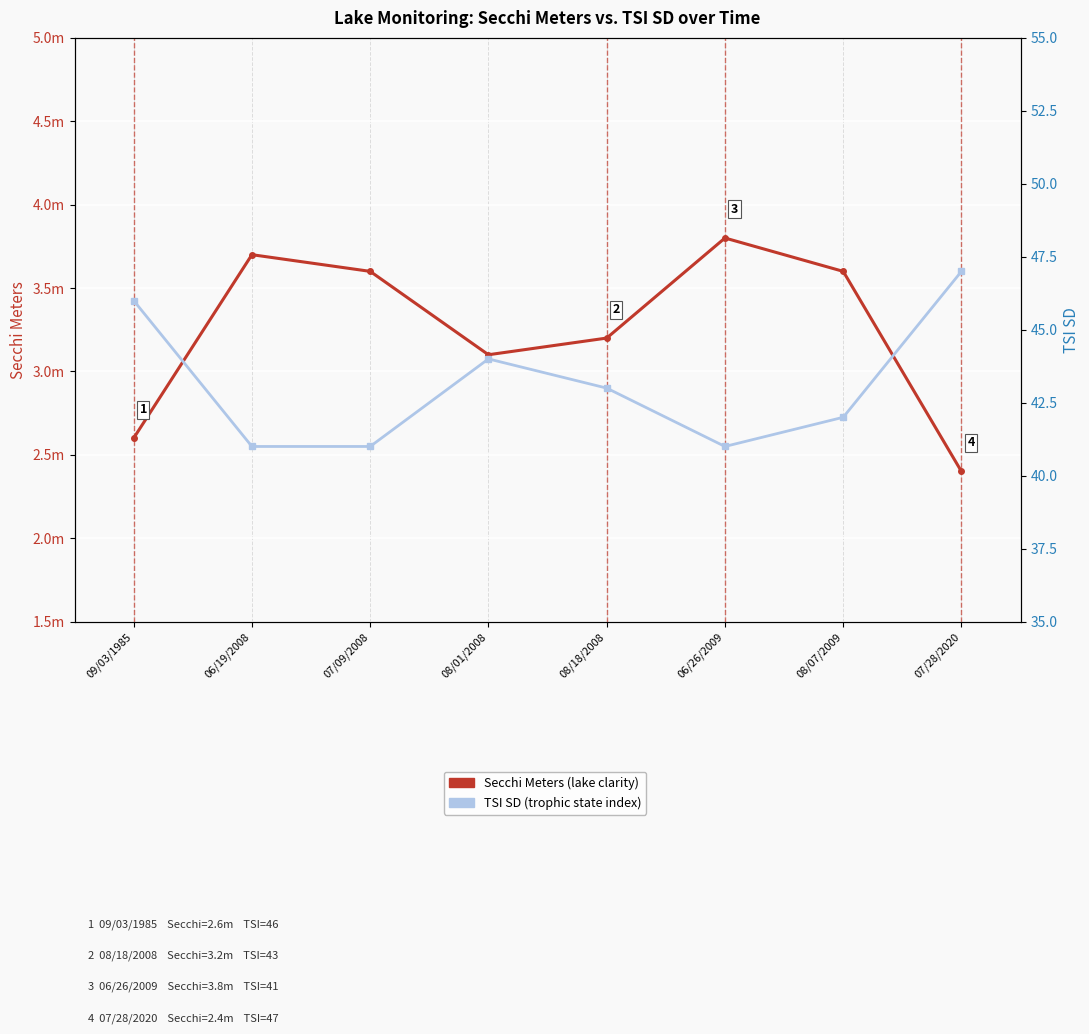

List the labels in order of TSI SD (trophic state index) value, smallest first.

06/19/2008, 07/09/2008, 06/26/2009, 08/07/2009, 08/18/2008, 08/01/2008, 09/03/1985, 07/28/2020